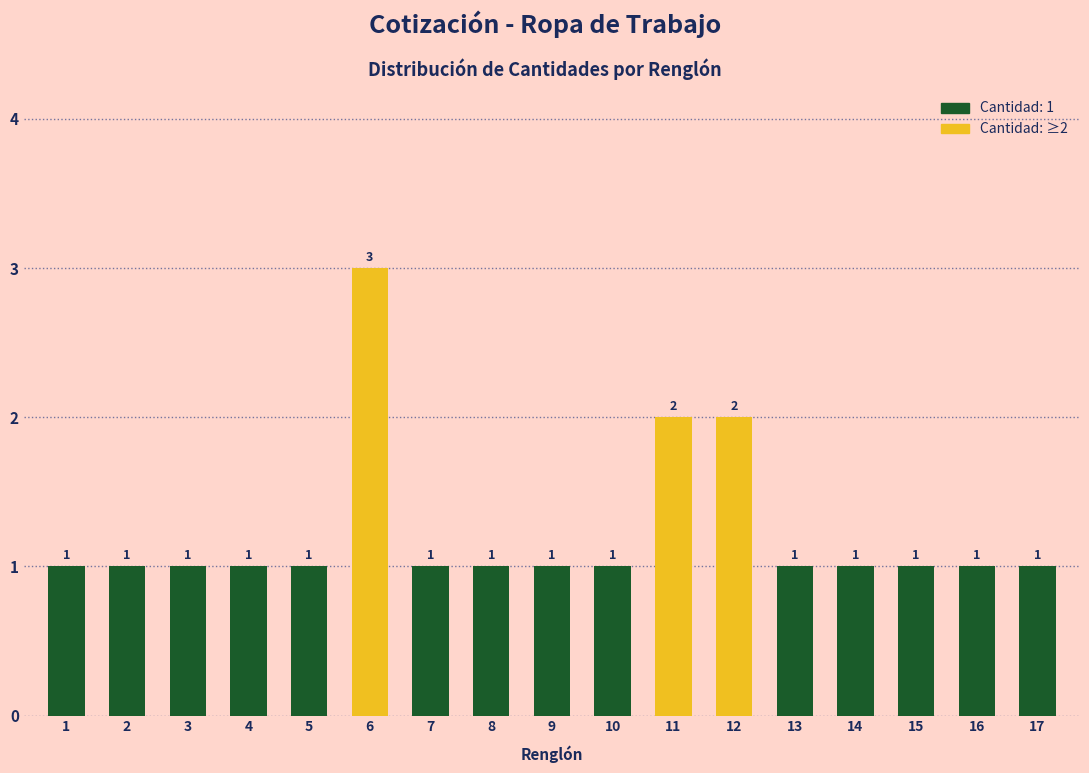

Reading right to left, list all the values displayed in this chart.

17=1	16=1	15=1	14=1	13=1	12=2	11=2	10=1	9=1	8=1	7=1	6=3	5=1	4=1	3=1	2=1	1=1